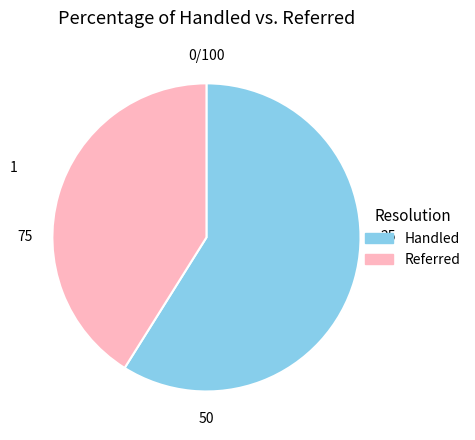

Which category has the smallest portion of the pie?

Referred